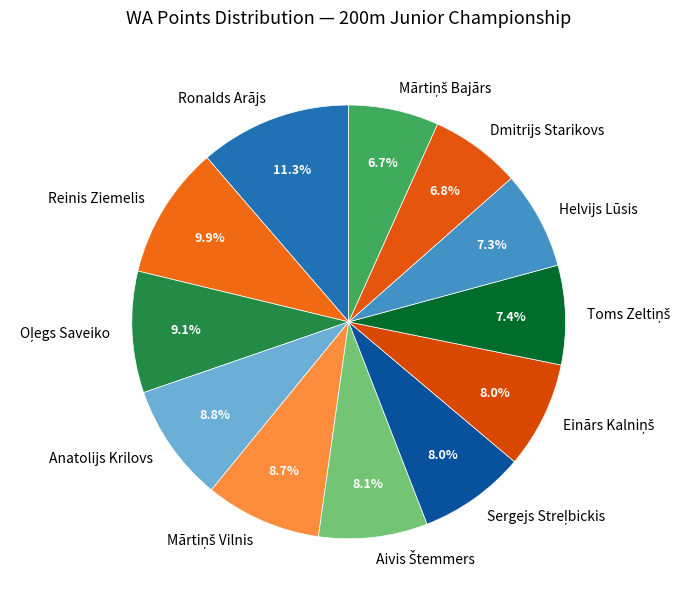

To the nearest percent, what is the difference between the largest and smallest slice percentages?

5%